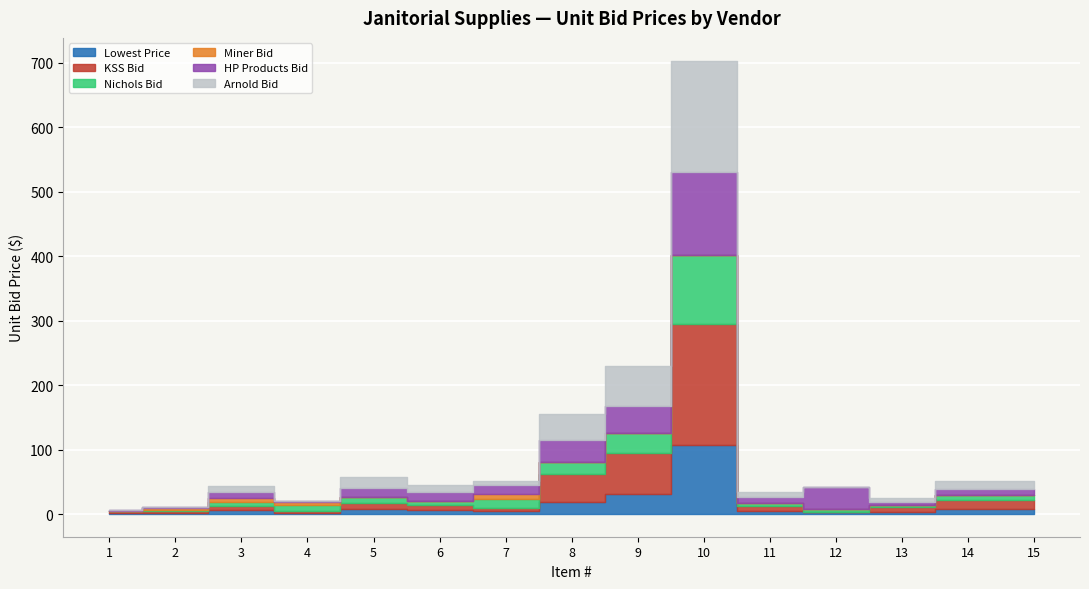

What is the value of the Nichols Bid point at the 5th from the left?

8.2